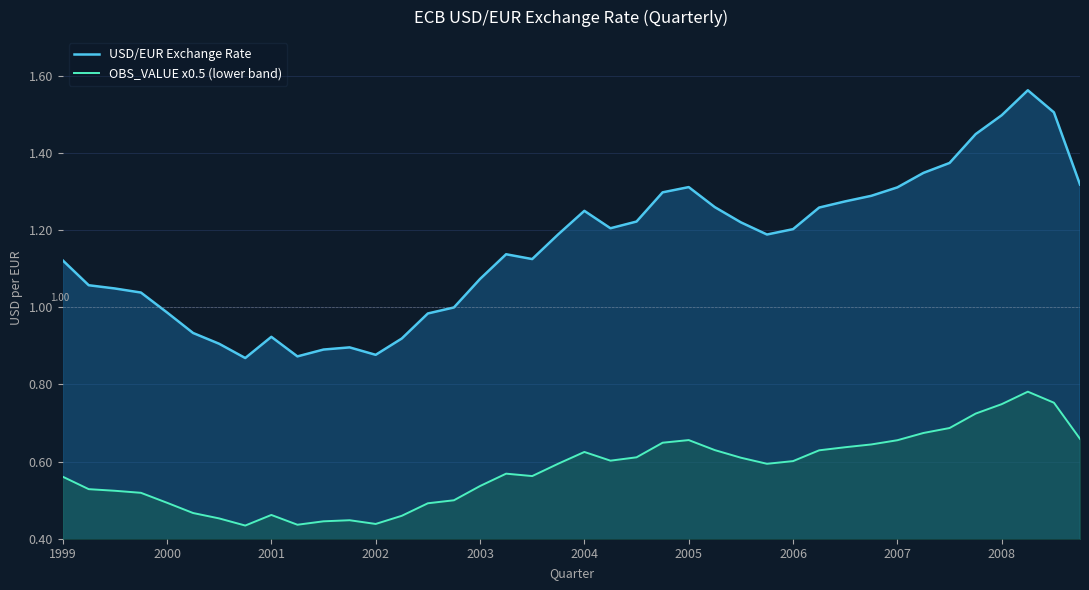

True or false: USD/EUR Exchange Rate has a value of 1.2 at 26.

True